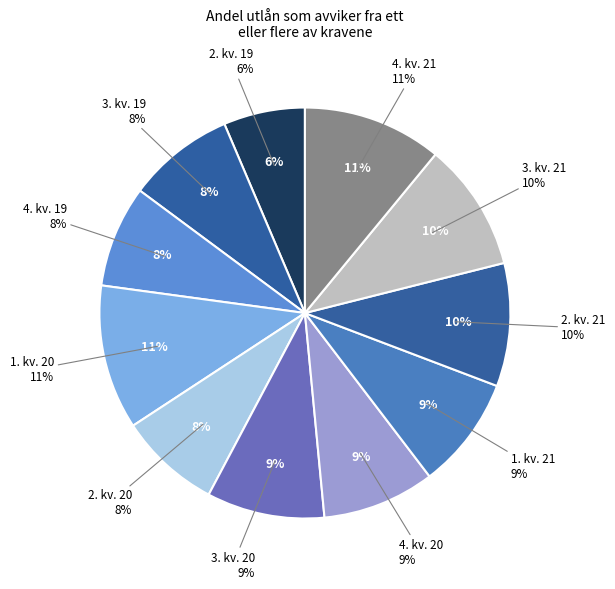

What is the change in value from 1. kv. 20 to 2. kv. 21?

-0.4